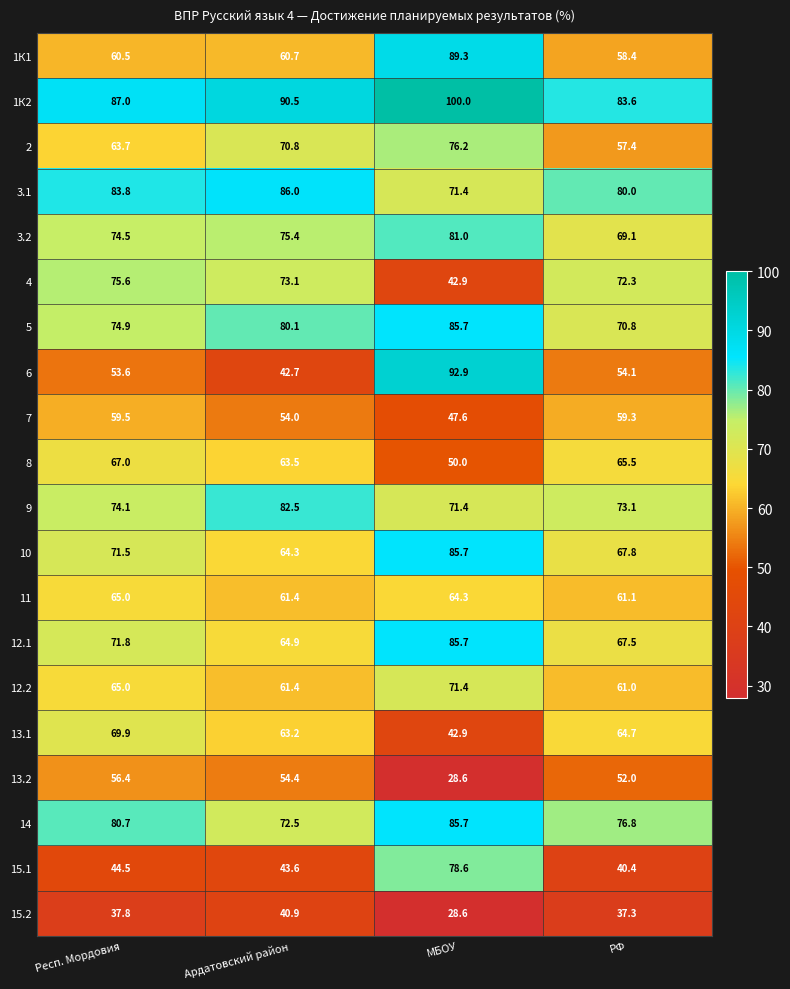

Which series has the largest total across all categories?

1К2